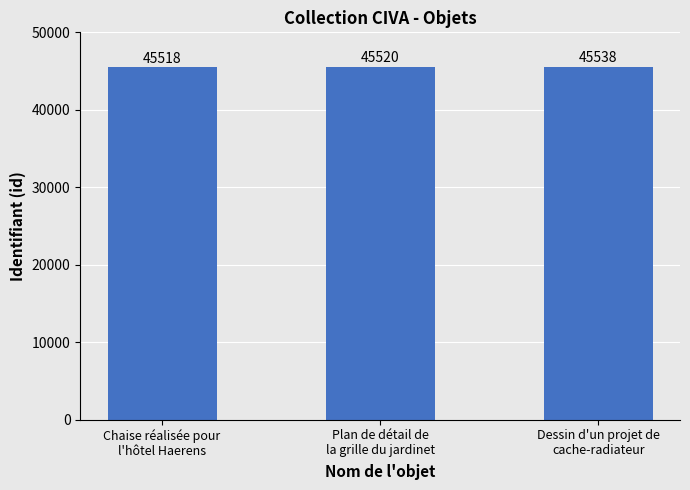

Reading right to left, transcribe all the data shown in this chart.

Dessin d'un projet de
cache-radiateur=45538	Plan de détail de
la grille du jardinet=45520	Chaise réalisée pour
l'hôtel Haerens=45518